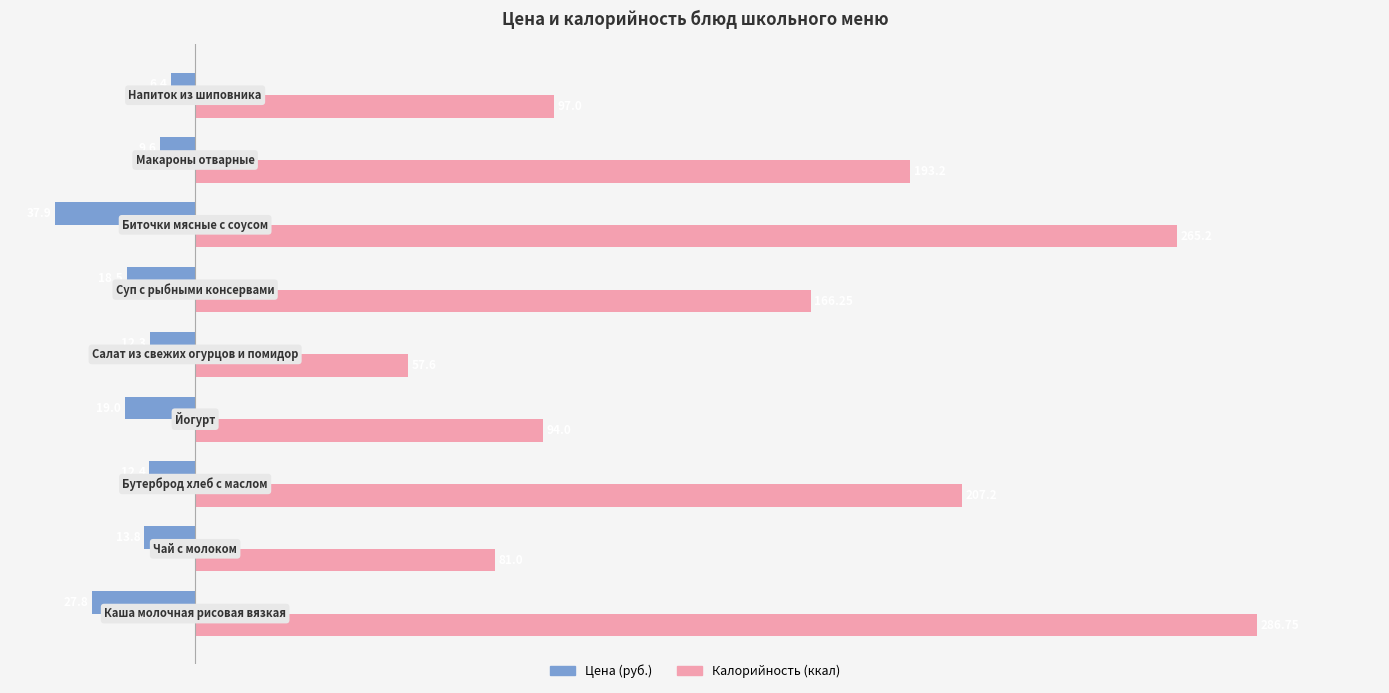

How many categories are shown in the chart?

9